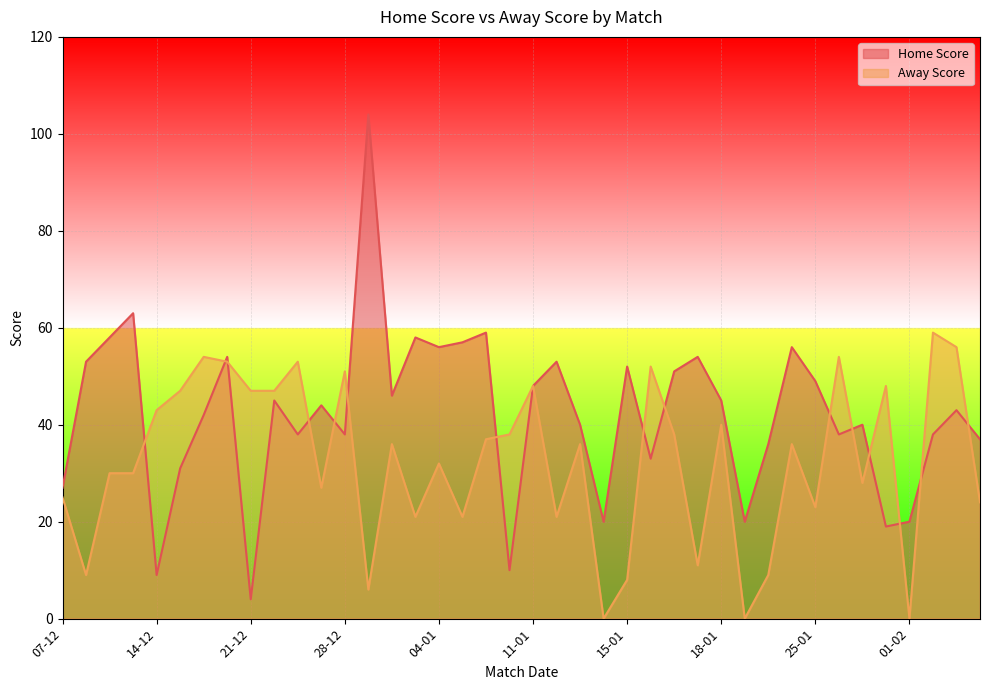

Which has a higher value, 21-12 or 18-01?

21-12